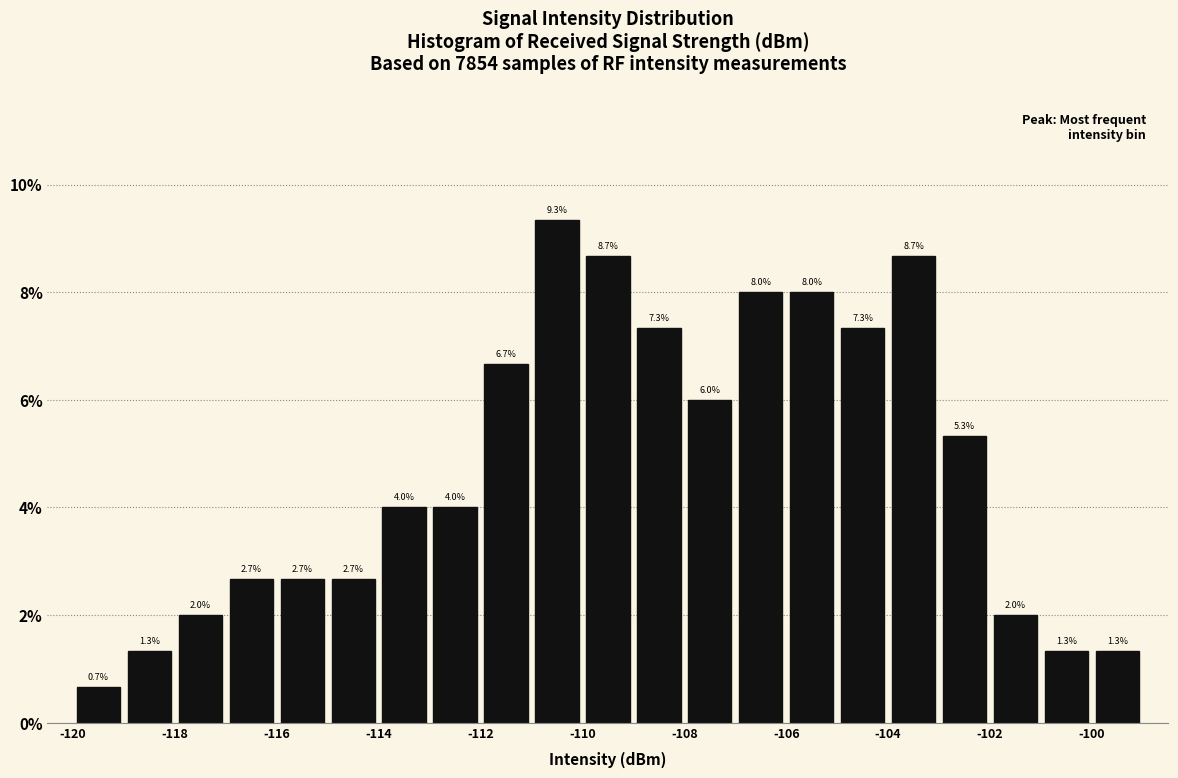

Reading left to right, list every bar in this chart as the range it spans on the x-axis followed by its height.

-120 to -119: 0.7
-119 to -118: 1.3
-118 to -117: 2.0
-117 to -116: 2.7
-116 to -115: 2.7
-115 to -114: 2.7
-114 to -113: 4.0
-113 to -112: 4.0
-112 to -111: 6.7
-111 to -110: 9.3
-110 to -109: 8.7
-109 to -108: 7.3
-108 to -107: 6.0
-107 to -106: 8.0
-106 to -105: 8.0
-105 to -104: 7.3
-104 to -103: 8.7
-103 to -102: 5.3
-102 to -101: 2.0
-101 to -100: 1.3
-100 to -99: 1.3